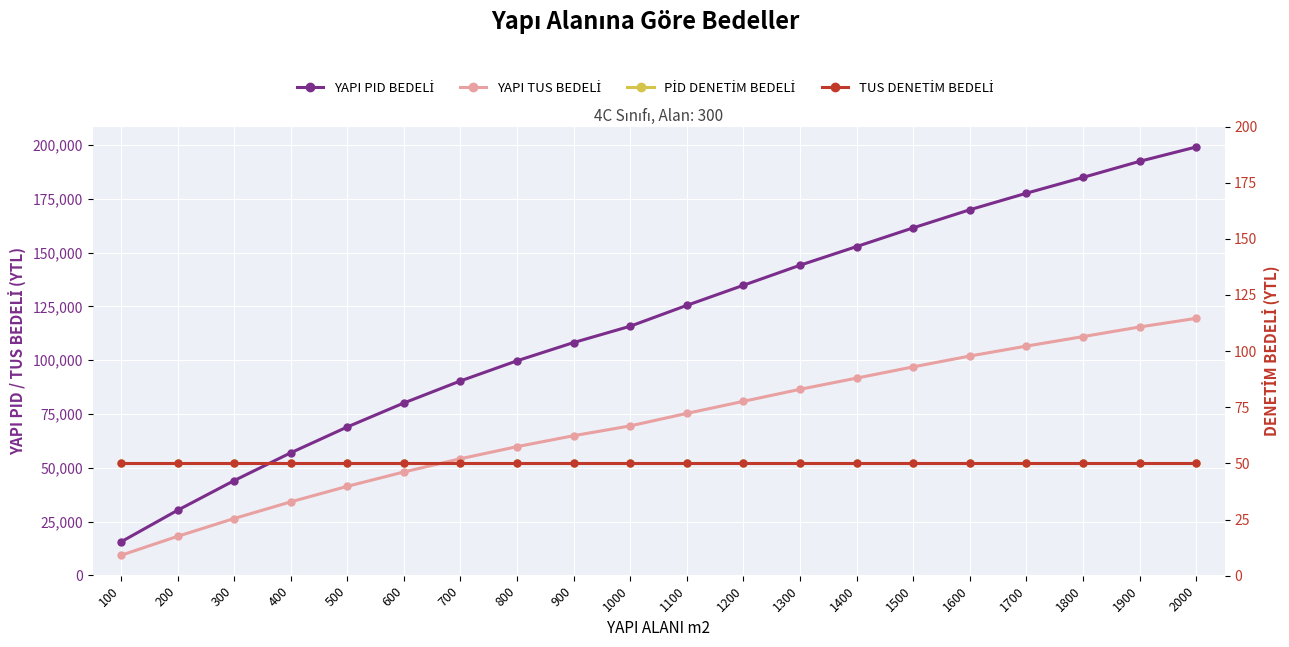

True or false: YAPI TUS BEDELİ has a value of 26434 at 300.

True